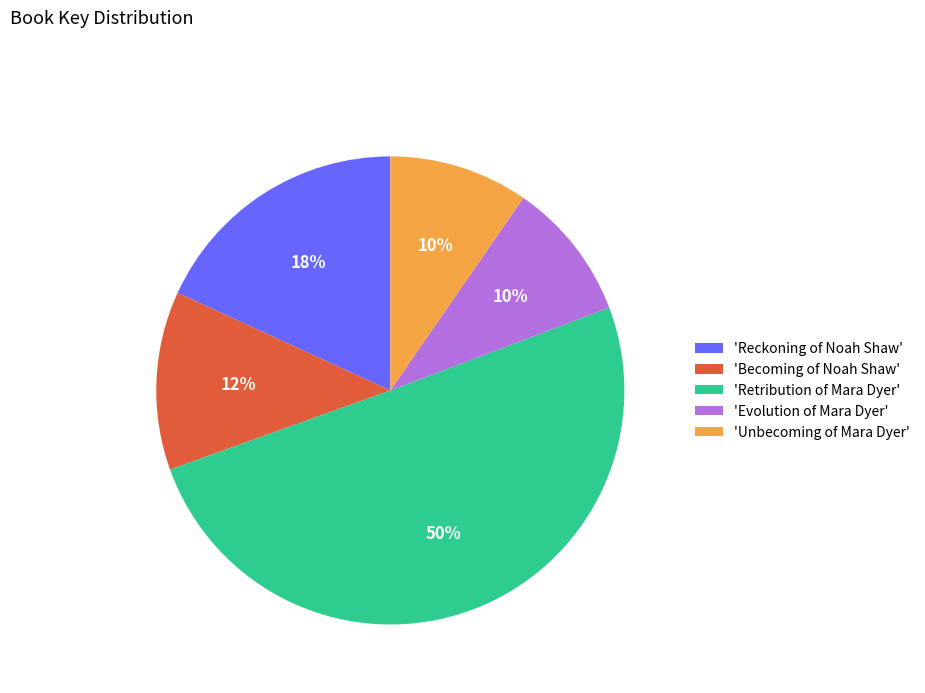

Is it true that 'Unbecoming of Mara Dyer' is 10% of the pie?

True